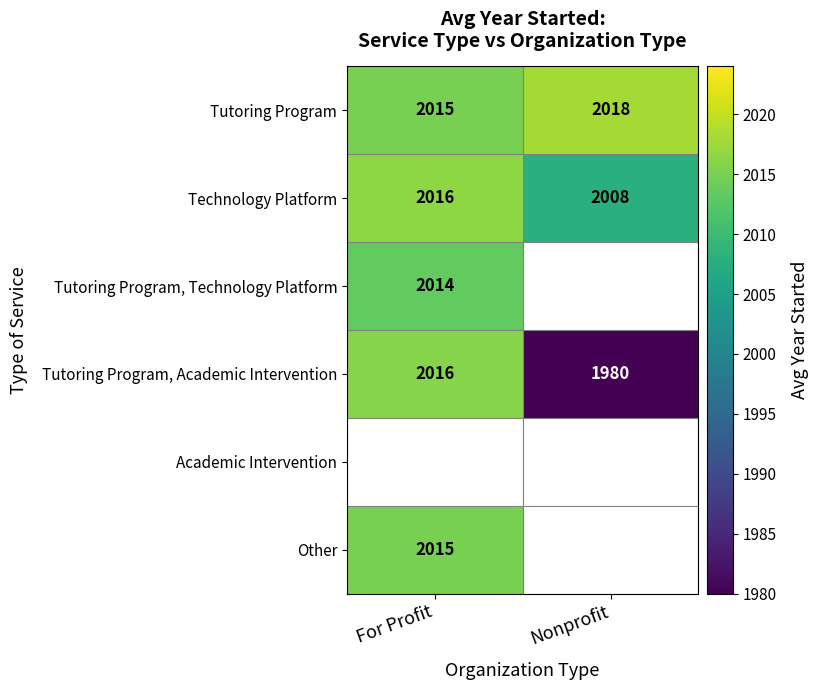

What is the minimum value for Technology Platform?

2008